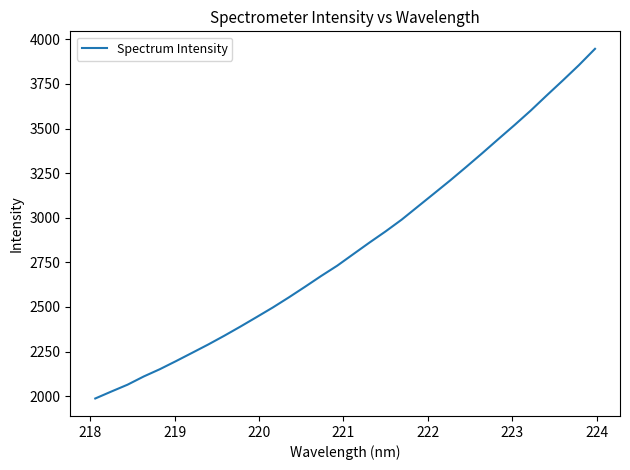

What is the smallest value displayed?

1986.8